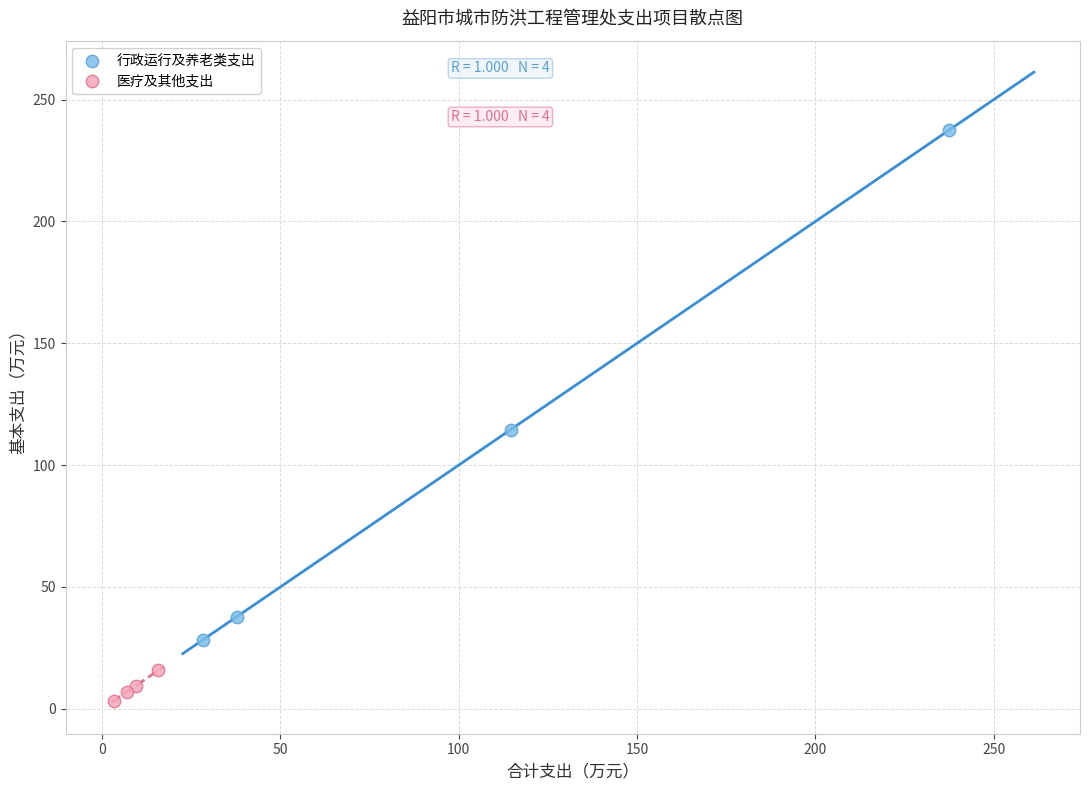

Which series contains the highest Y value?

行政运行及养老类支出